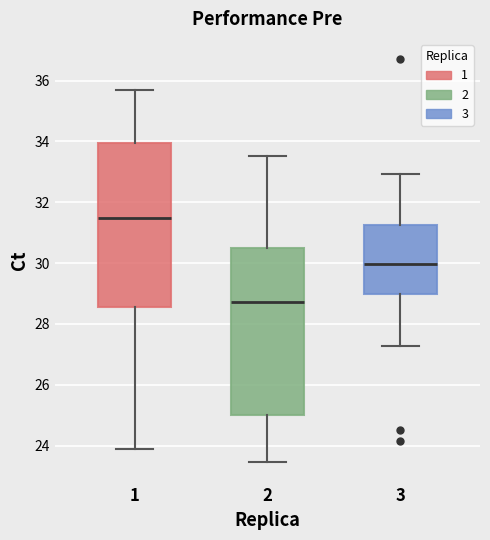

Reading left to right, read every box against the y-axis: the position of its median line, the range the box covers, and the ends of its whiskers. The values are not printed on the chart, so give them approximately, as read against the axis.

1: median 31.4, box 28.6 to 34.0, whiskers 23.8 to 35.6
2: median 28.8, box 25.0 to 30.4, whiskers 23.4 to 33.6
3: median 30.0, box 29.0 to 31.2, whiskers 27.2 to 33.0